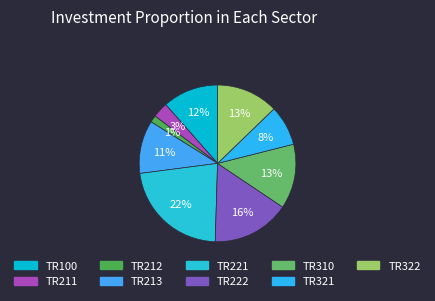

Does TR212 account for over 50% of the chart?

No